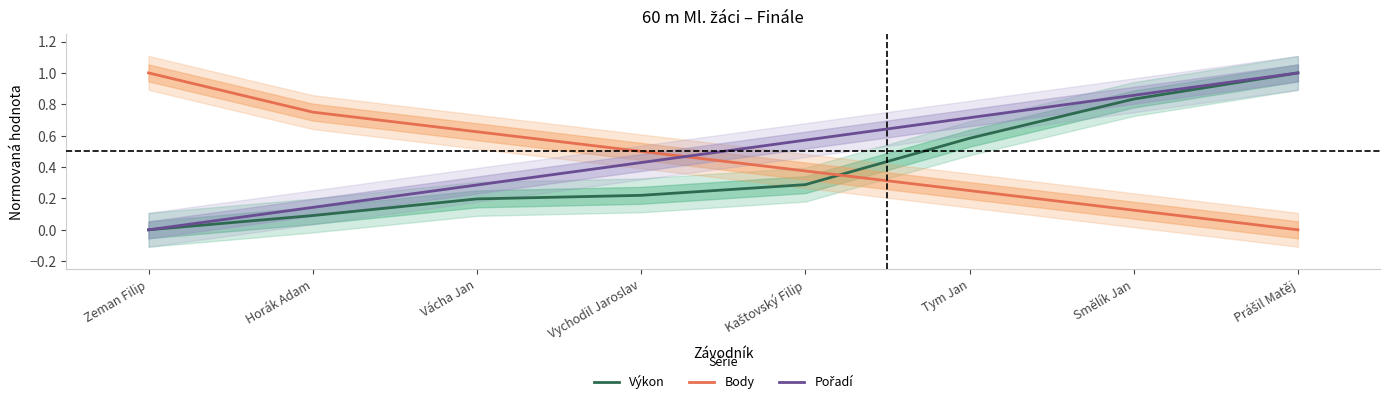

Does the chart display data point markers on the line(s)?

No